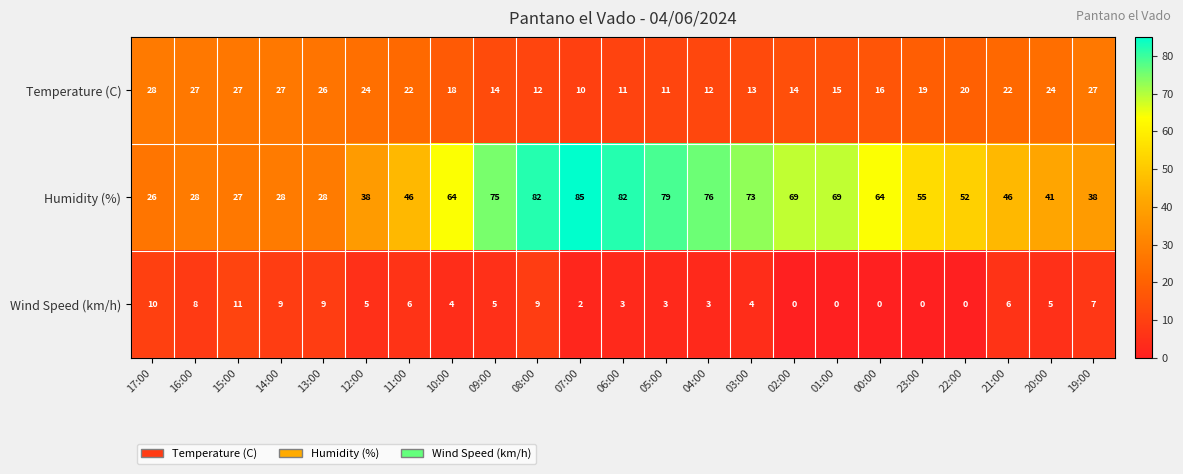

Is the value of Humidity (%) at 02:00 greater than the value of Wind Speed (km/h) at 17:00?

Yes